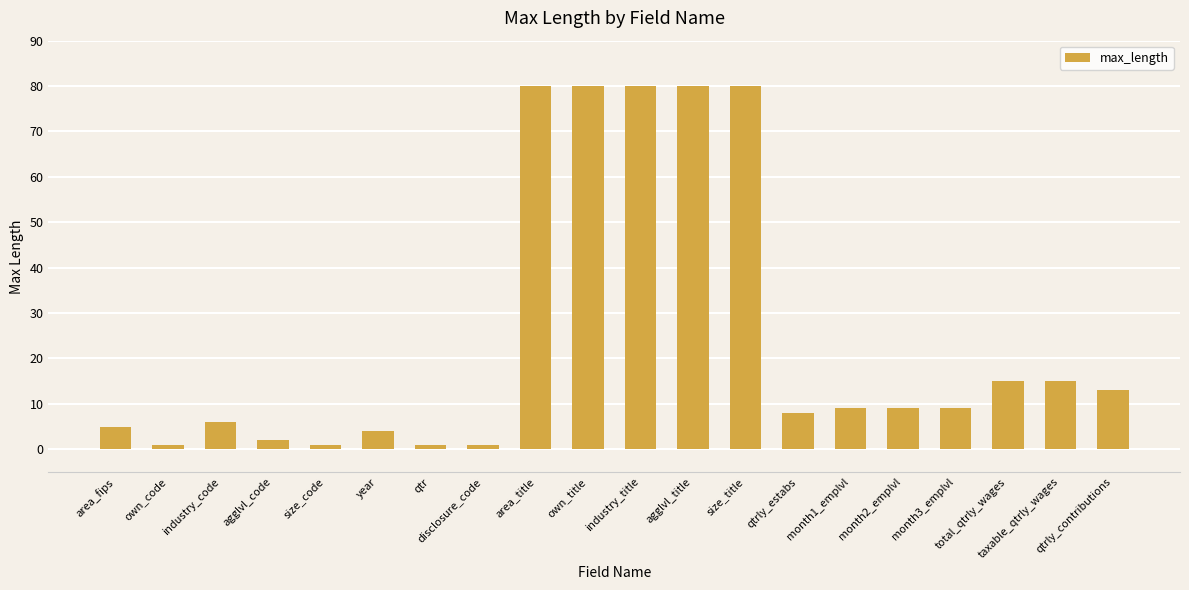

Does the chart contain stacked bars?

No